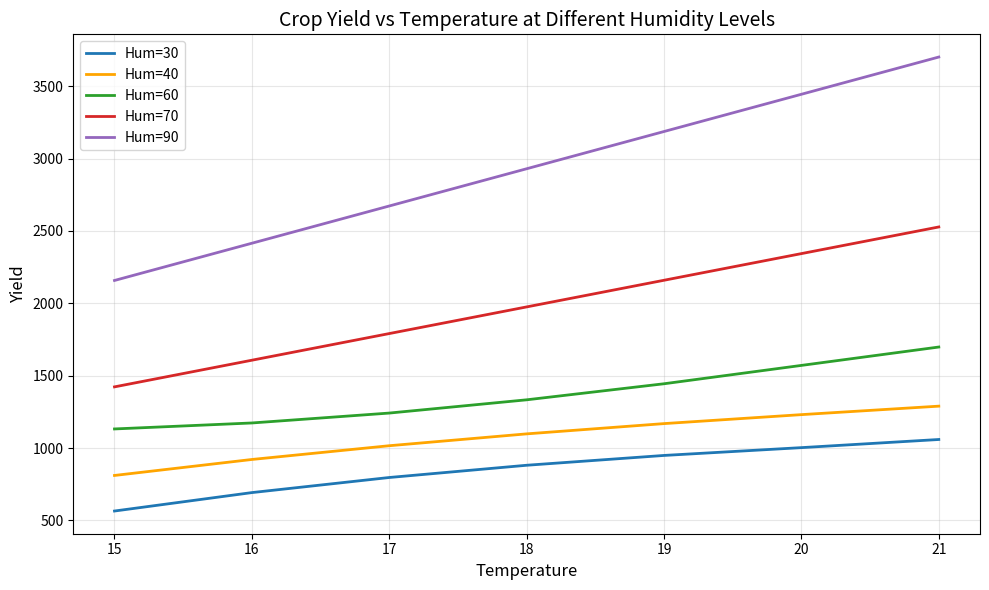

The value of Hum=60 at 17 is 1241.7. True or false?

True